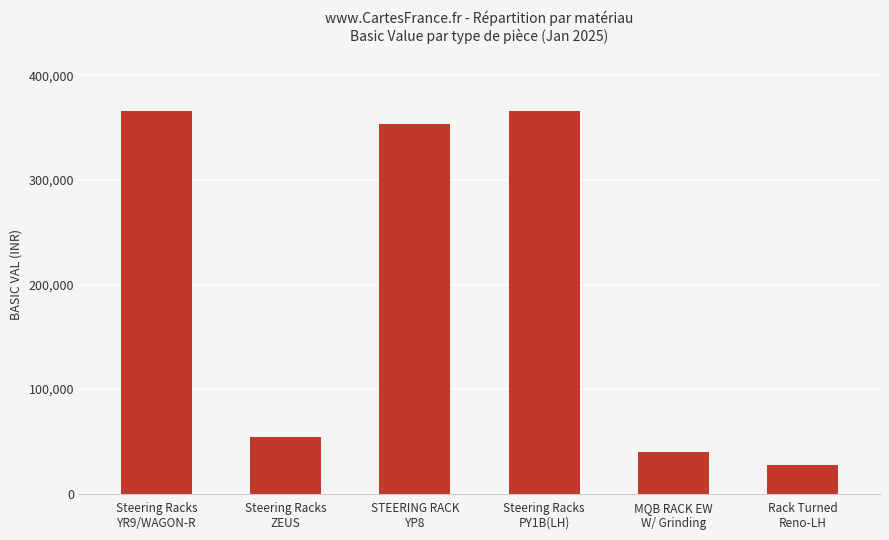

What is the sum of the values at Steering Racks
PY1B(LH) and Steering Racks
ZEUS?

420300.0